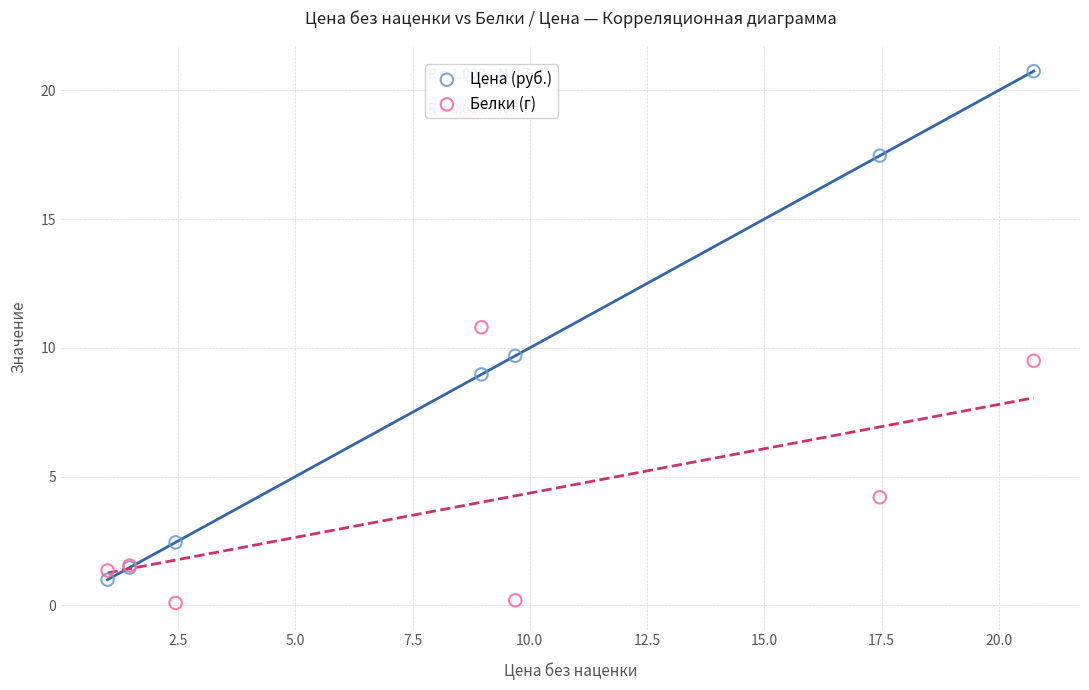

Which series contains the lowest Y value?

Белки (г)